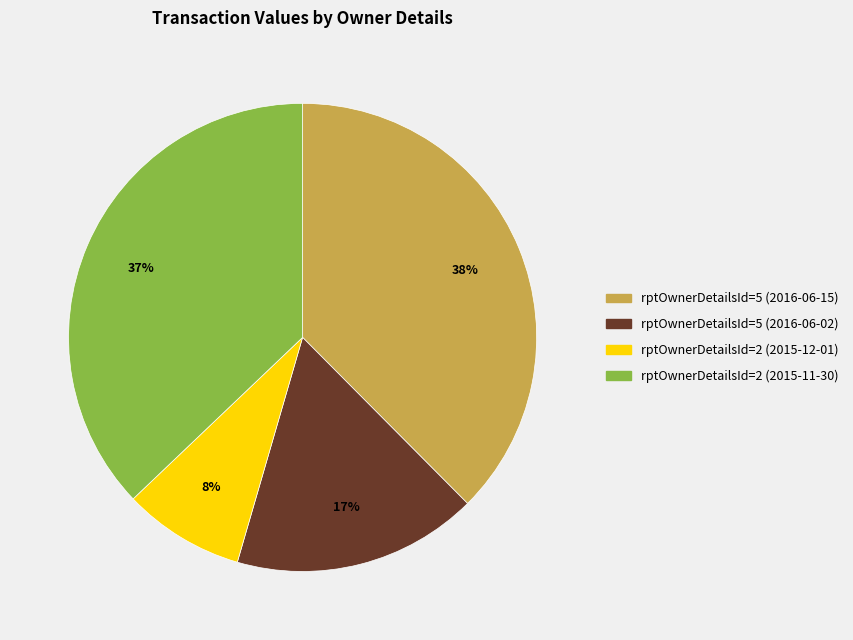

Is the sum of rptOwnerDetailsId=5 (2016-06-02) and rptOwnerDetailsId=2 (2015-11-30) greater than half?

Yes